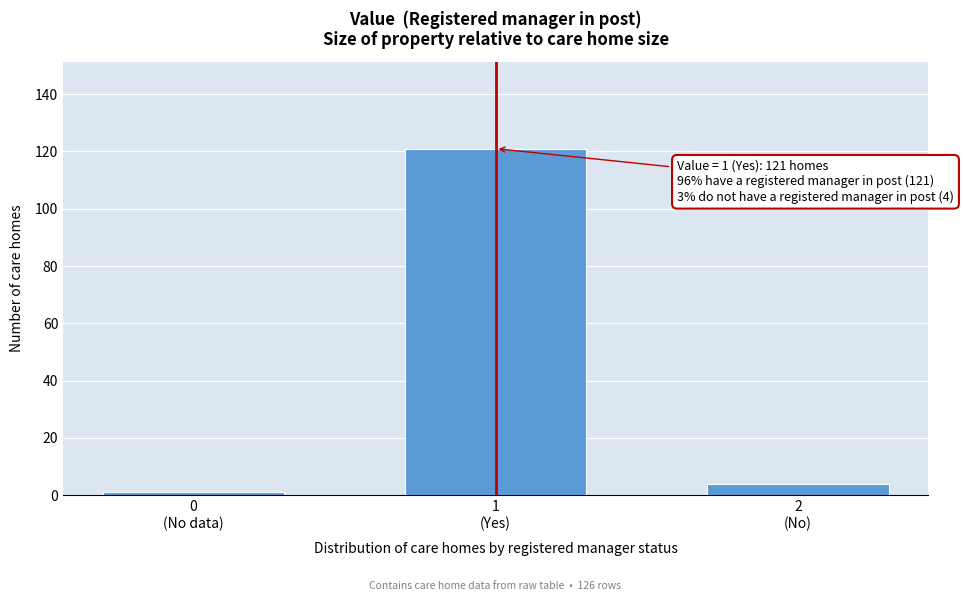

Reading right to left, list all the values displayed in this chart.

4	121	1